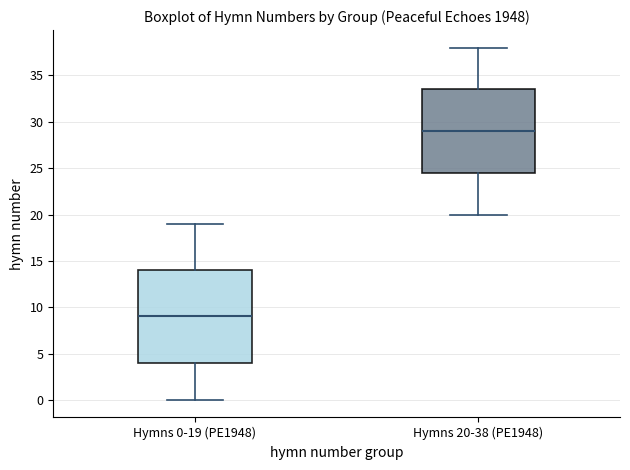

Which box has the lowest median line?

Hymns 0-19 (PE1948)